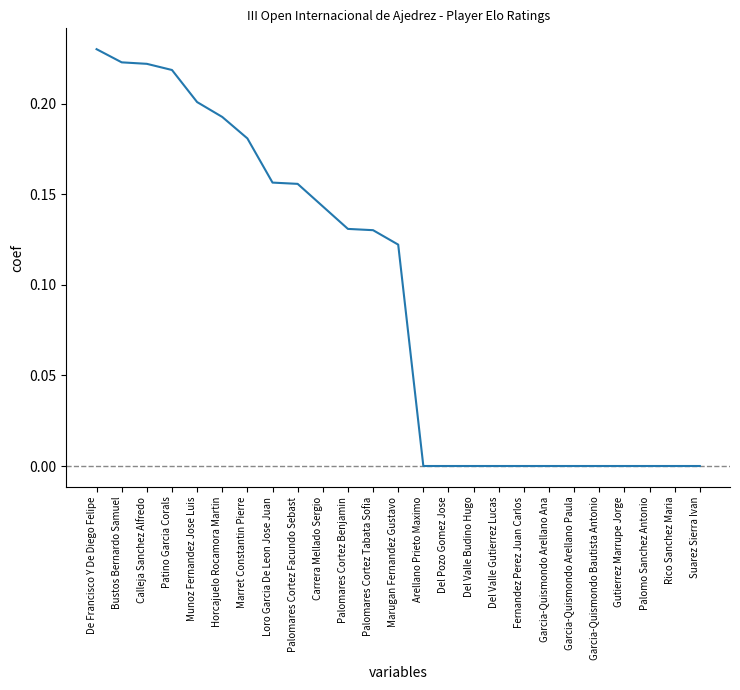

What position from the right is Del Valle Gutierrez Lucas?

9